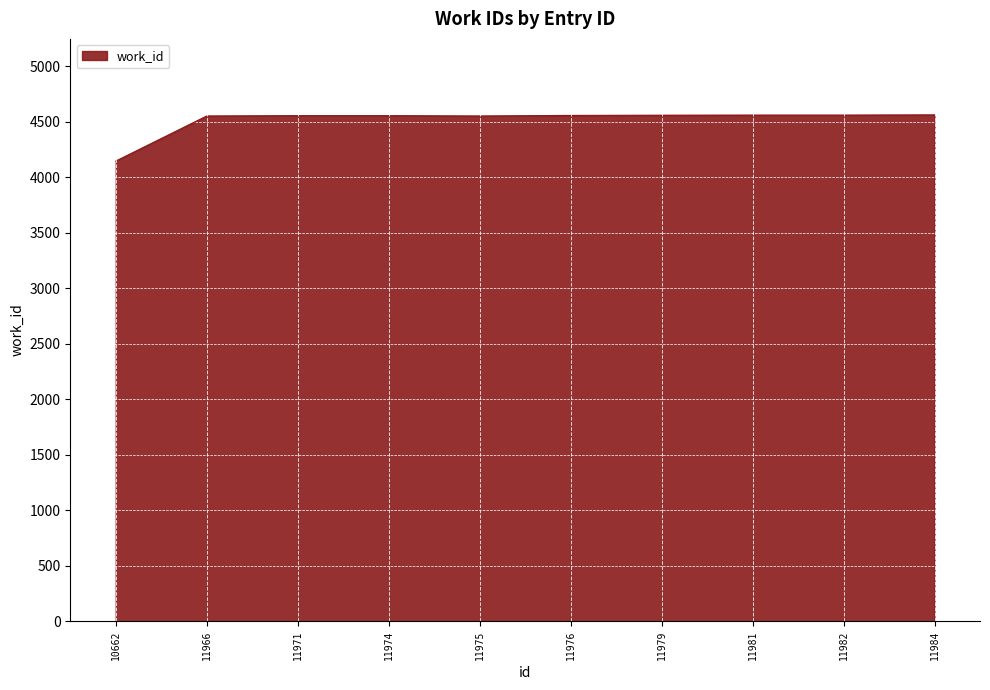

The value at 11971 is 4555. True or false?

True